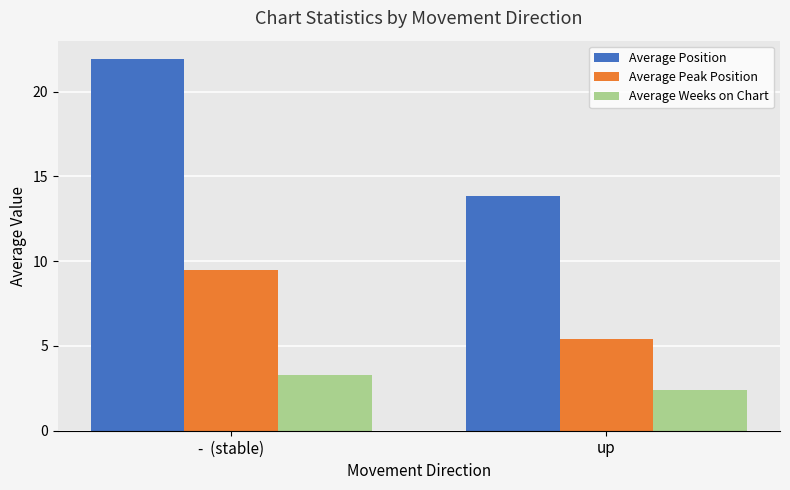

The value of Average Peak Position at -  (stable) is 13.6. True or false?

False